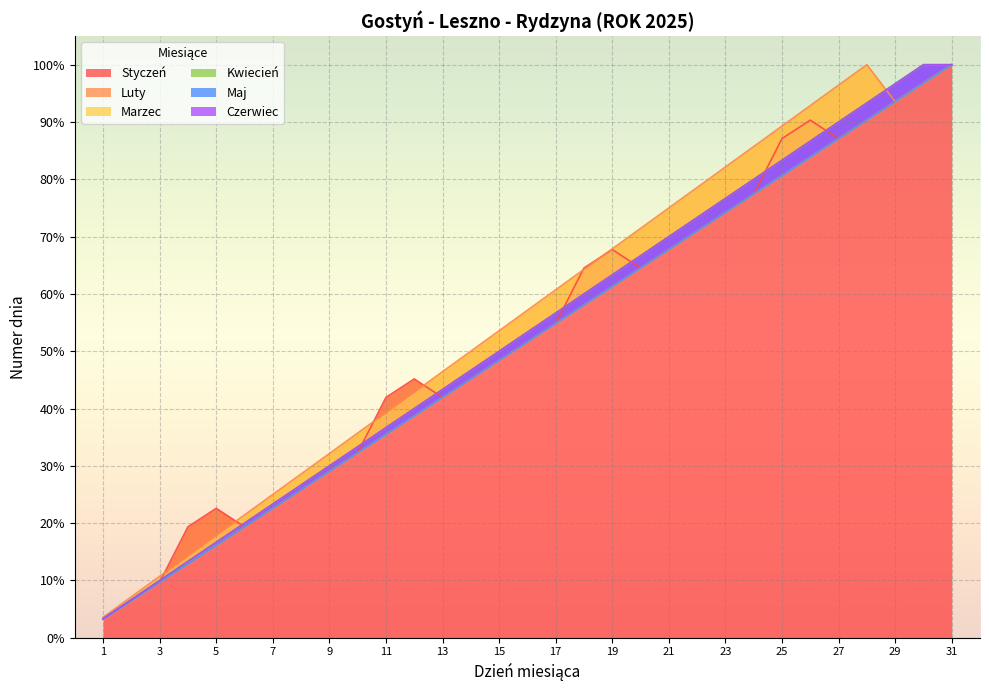

True or false: Maj and Marzec cross at least once.

False